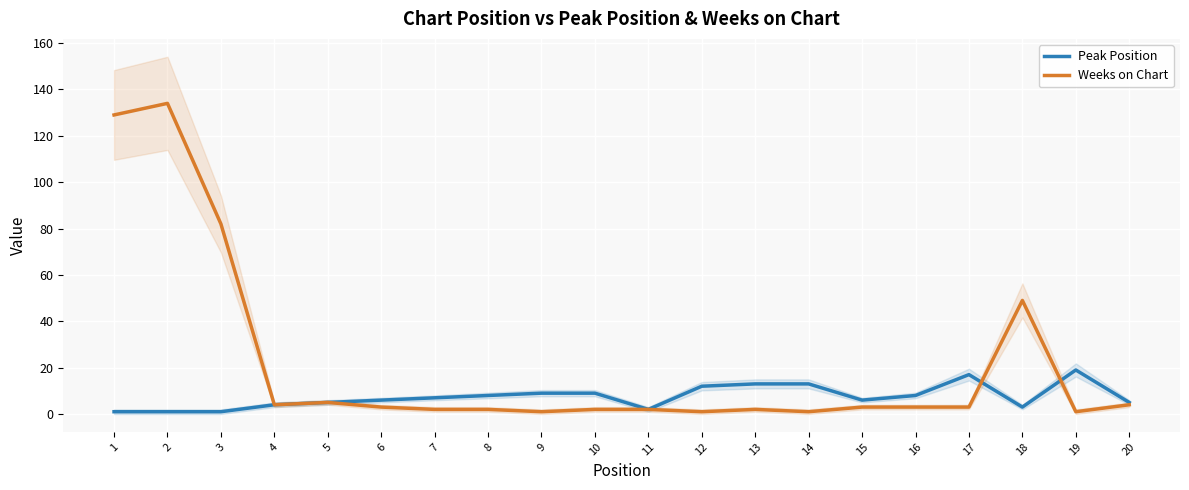

What is the total value across all series at 13?

15